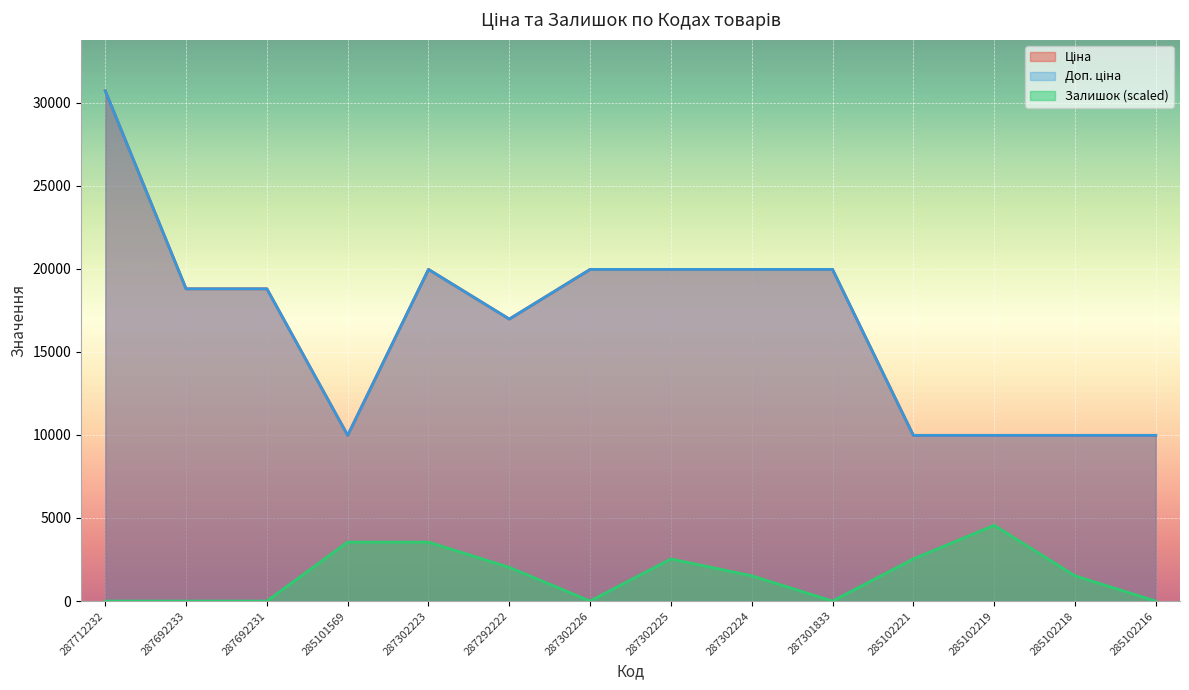

How many lines are shown in the chart?

3